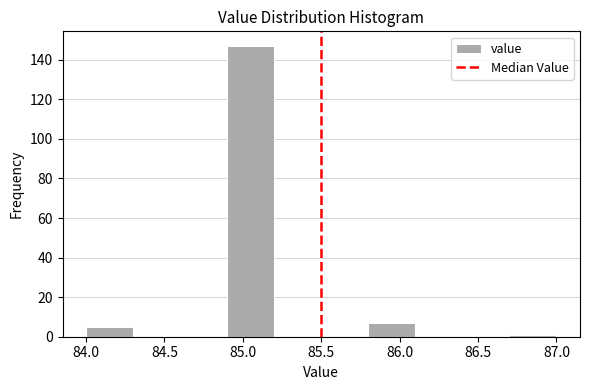

What is the height of the bar covering 84.0 to 84.3 on the x-axis? The values are not printed on the chart, so give them approximately, as read against the axis.

6